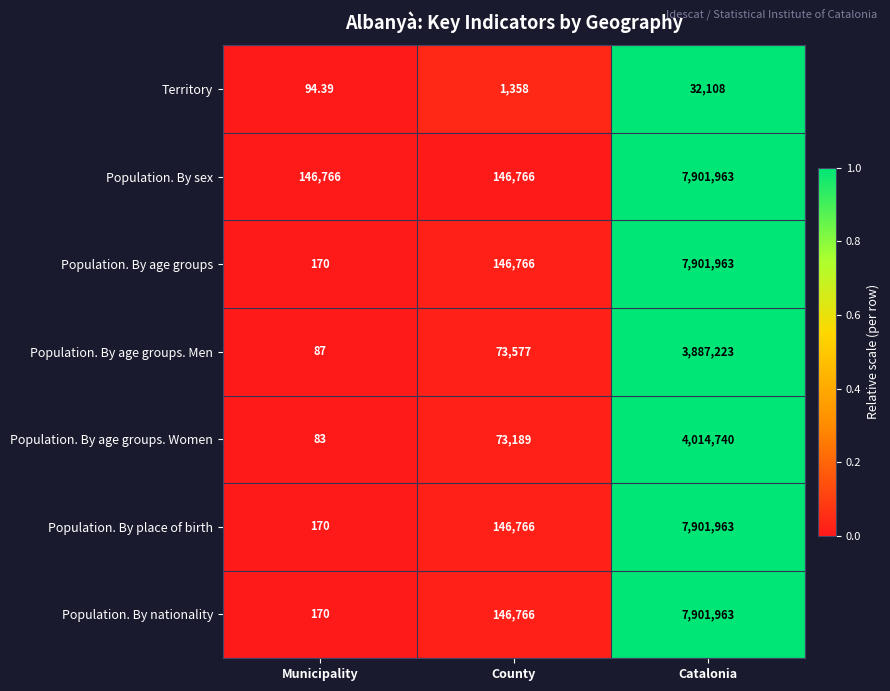

At which category does the chart reach its peak across all series?

Catalonia